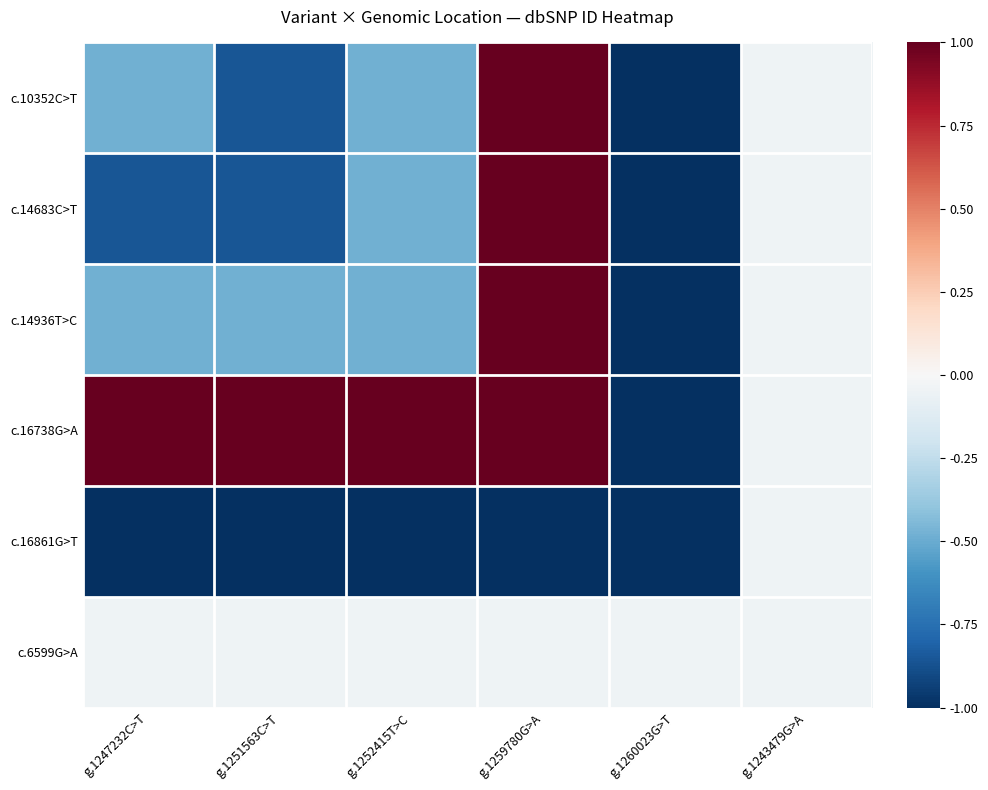

How many data points does each series have?

6